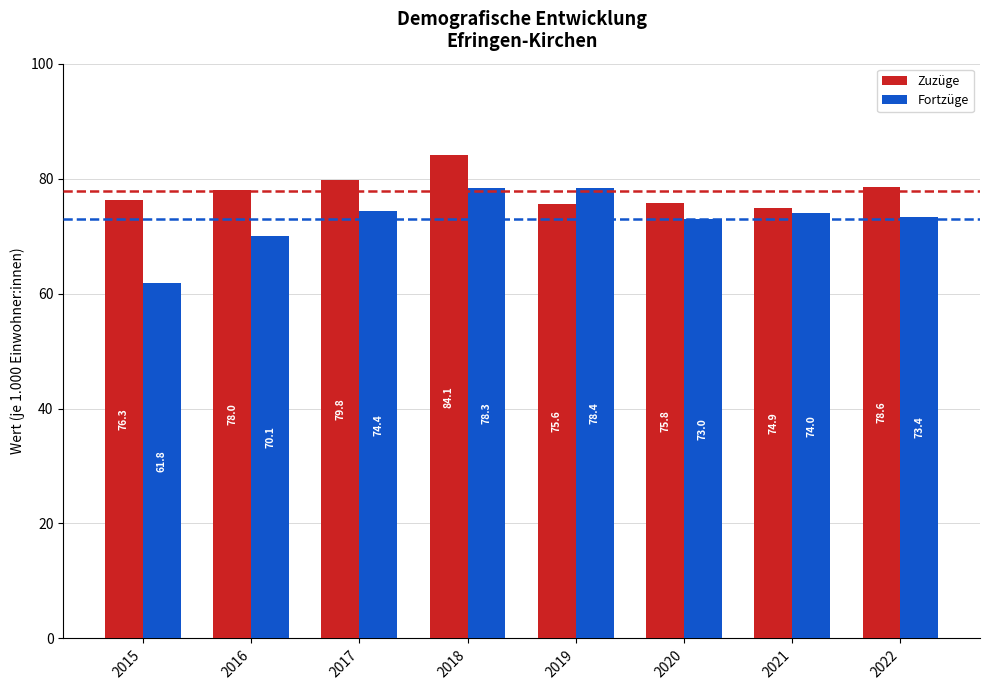

How many series are shown in this chart?

2